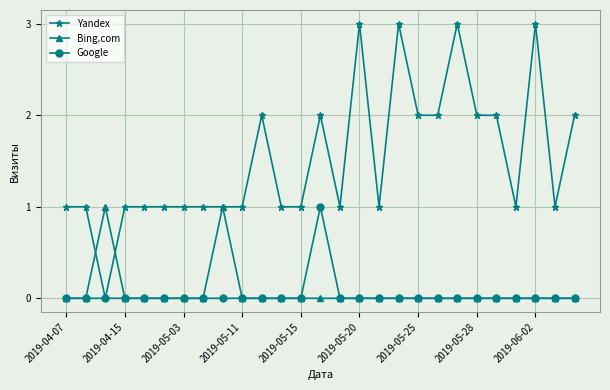

What is the difference between the maximum and minimum values in the Bing.com series?

1